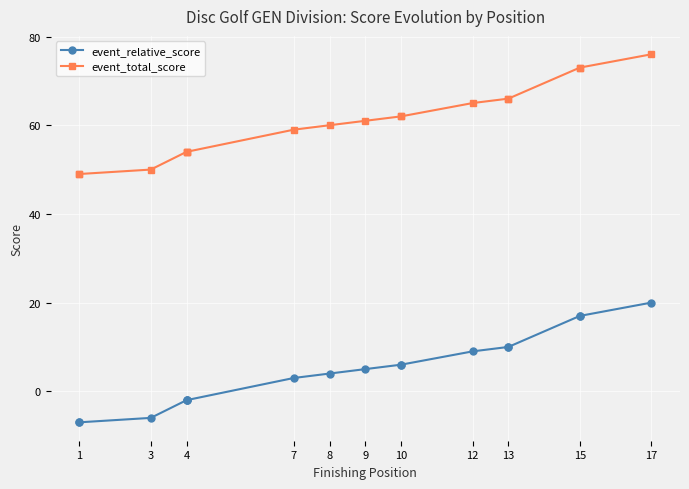

True or false: event_total_score and event_relative_score cross at least once.

False